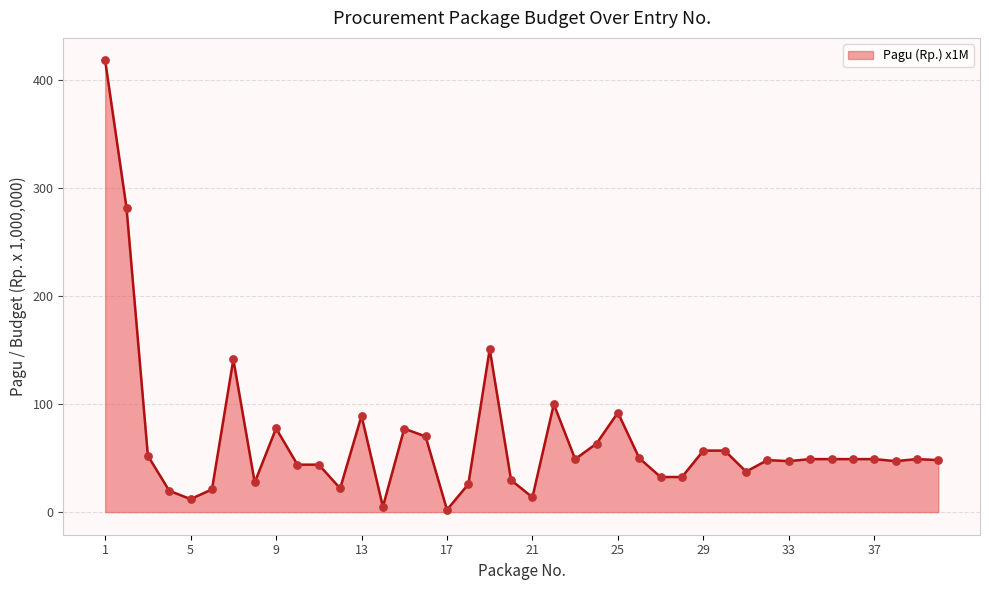

Is this an area chart (filled region under the line)?

Yes